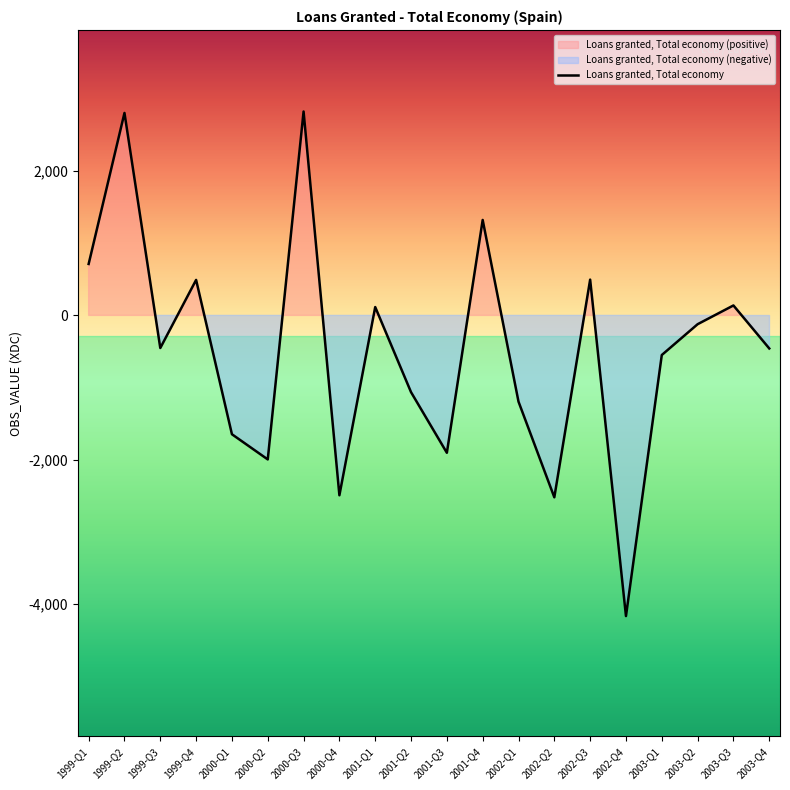

What is the difference between the second highest and second lowest values?

5327